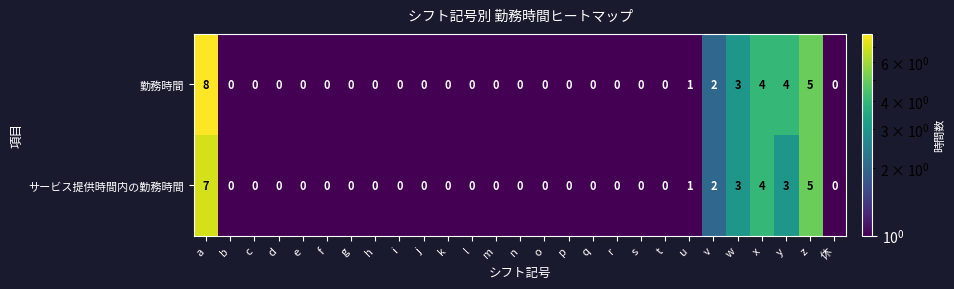

The サービス提供時間内の勤務時間 series shows 0 at f. True or false?

True